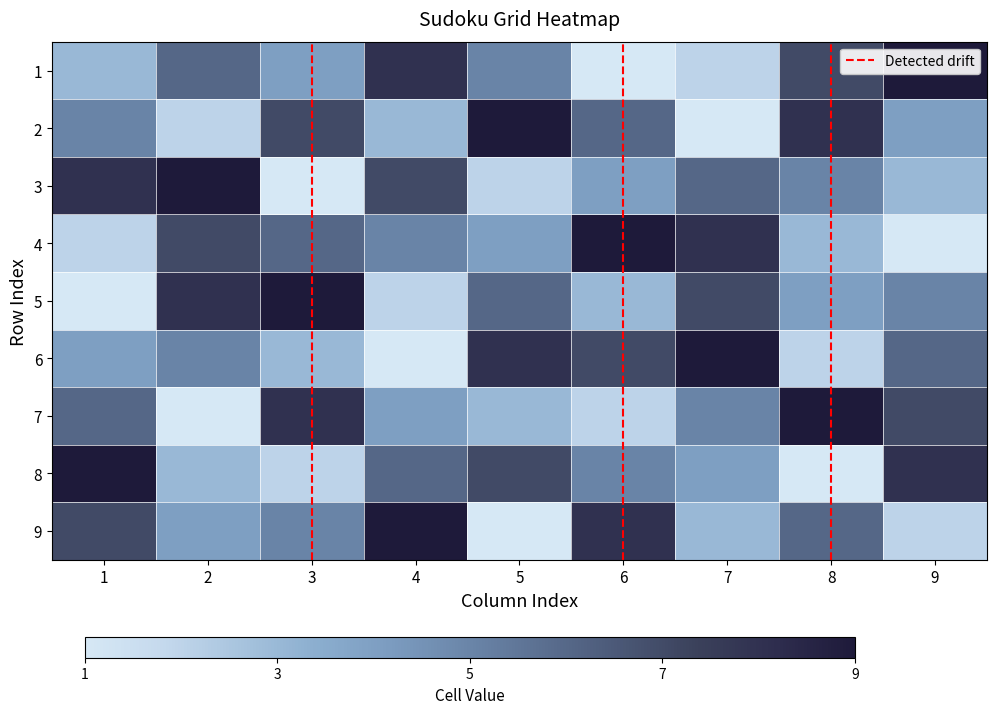

Reading left to right, transcribe all the data shown in this chart.

Row 1: 3	6	4	8	5	1	2	7	9
Row 2: 5	2	7	3	9	6	1	8	4
Row 3: 8	9	1	7	2	4	6	5	3
Row 4: 2	7	6	5	4	9	8	3	1
Row 5: 1	8	9	2	6	3	7	4	5
Row 6: 4	5	3	1	8	7	9	2	6
Row 7: 6	1	8	4	3	2	5	9	7
Row 8: 9	3	2	6	7	5	4	1	8
Row 9: 7	4	5	9	1	8	3	6	2